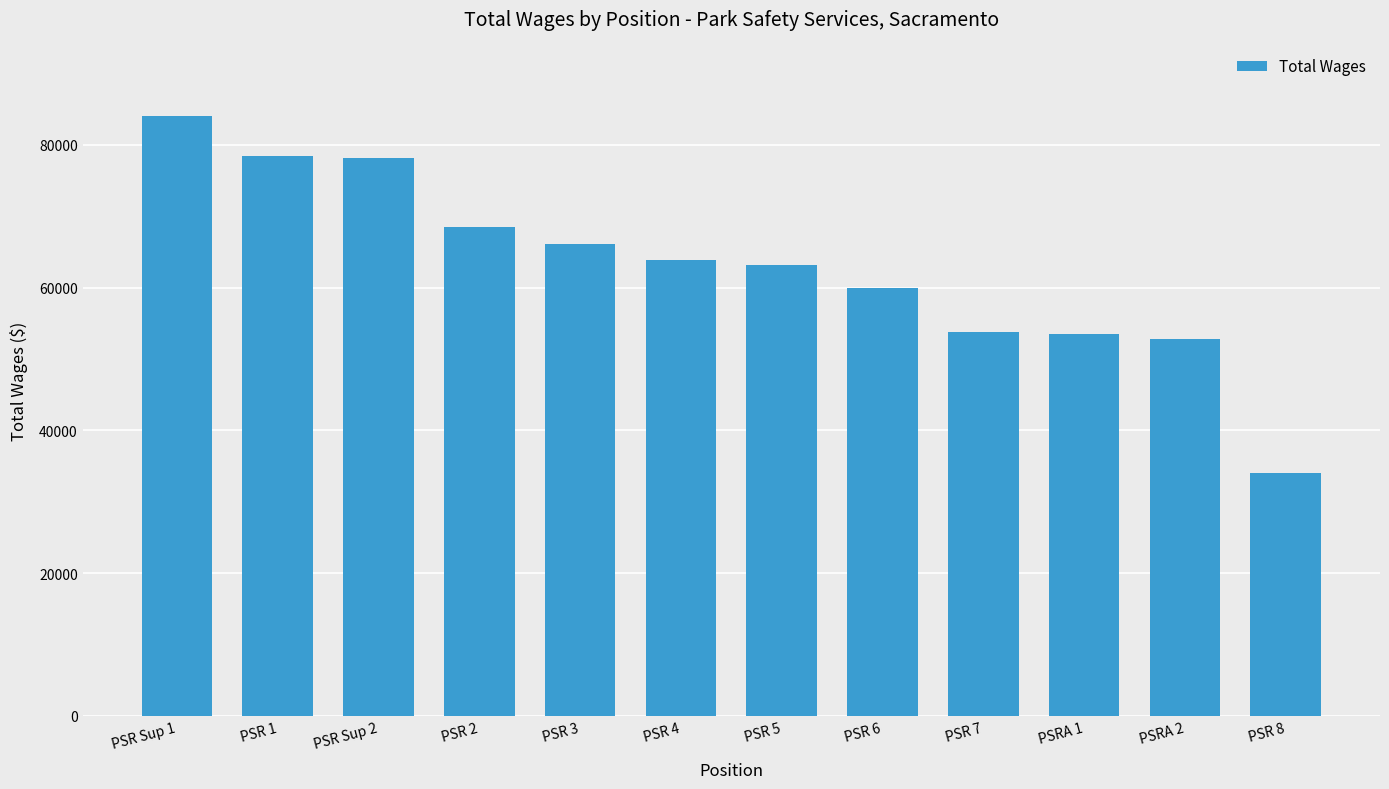

Which label corresponds to the largest value in the chart?

PSR Sup 1